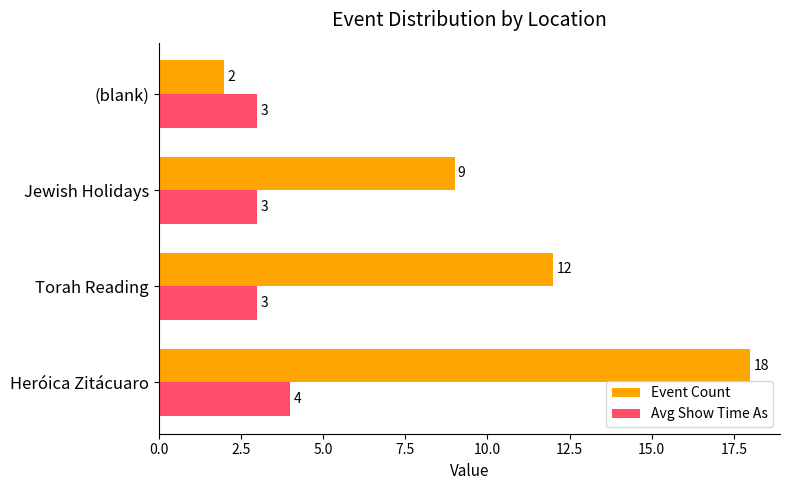

What are all the series names shown in the legend?

Event Count, Avg Show Time As